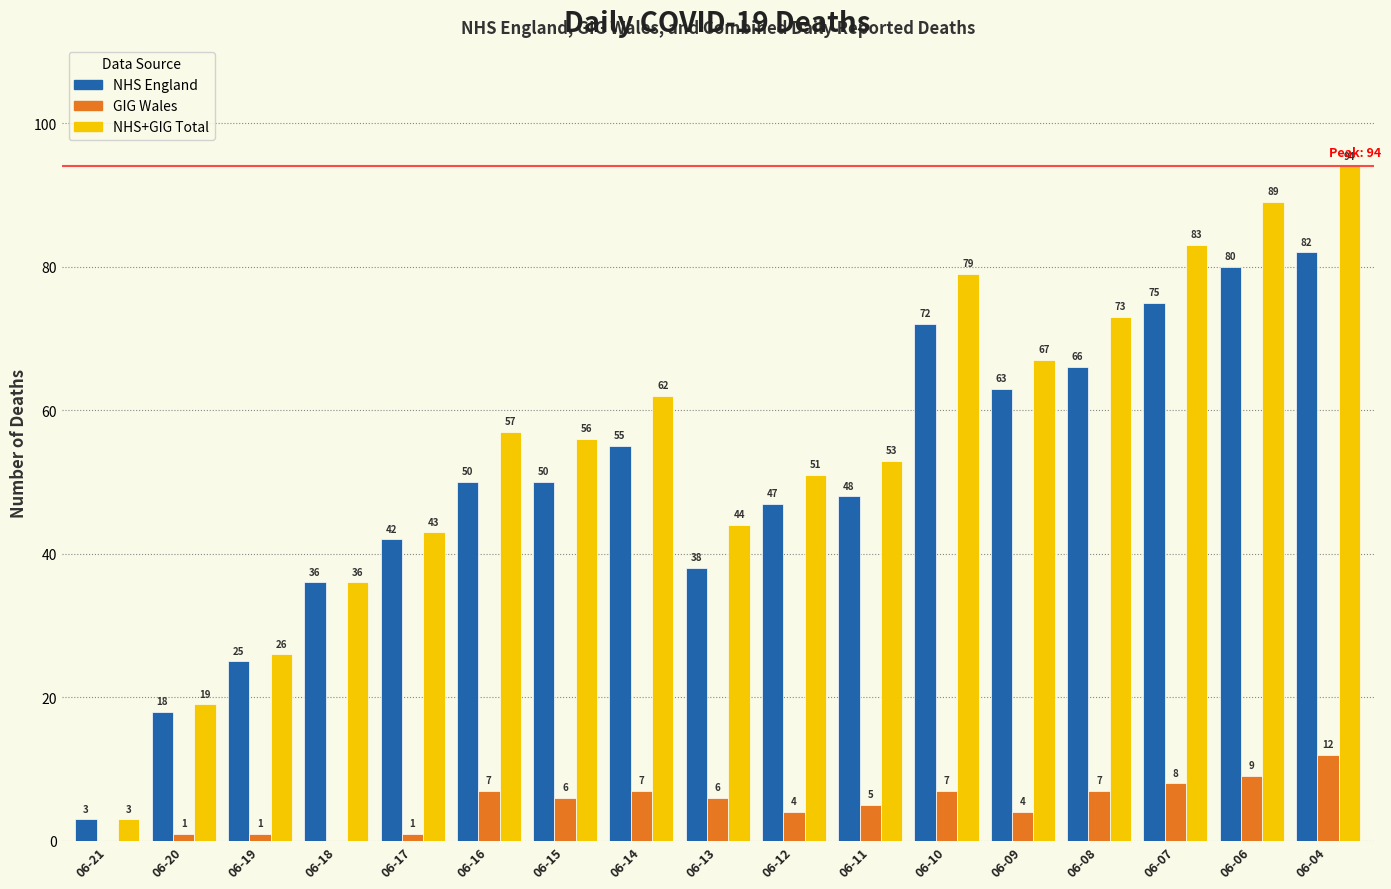

Is it true that NHS England equals 50 at 06-15?

True